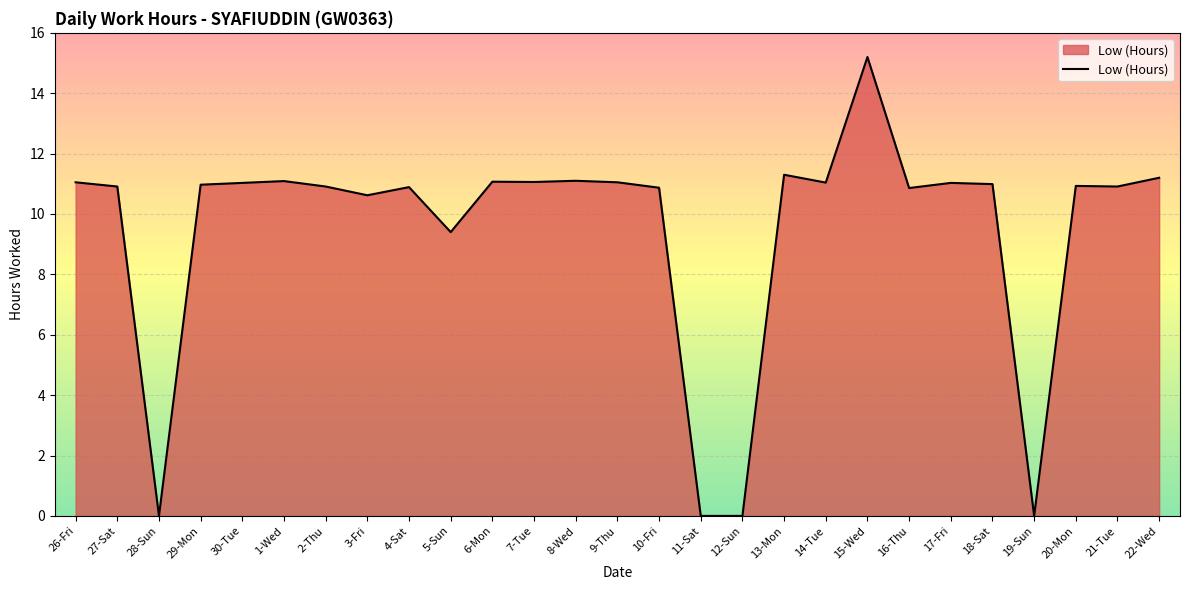

Is it true that the value at 4-Sat is 16.0?

False